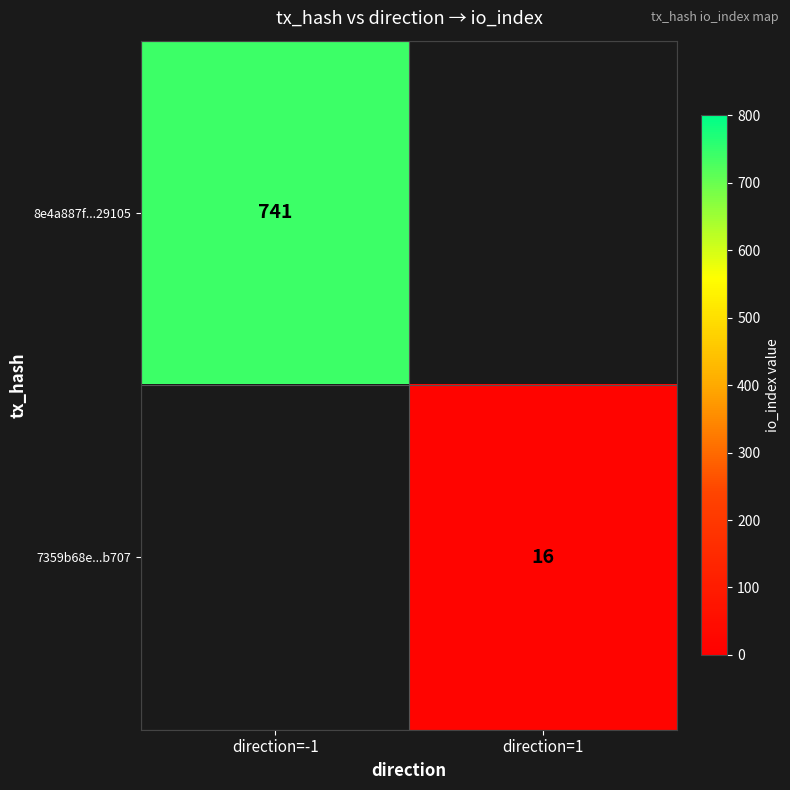

Count the number of categories in the chart.

2